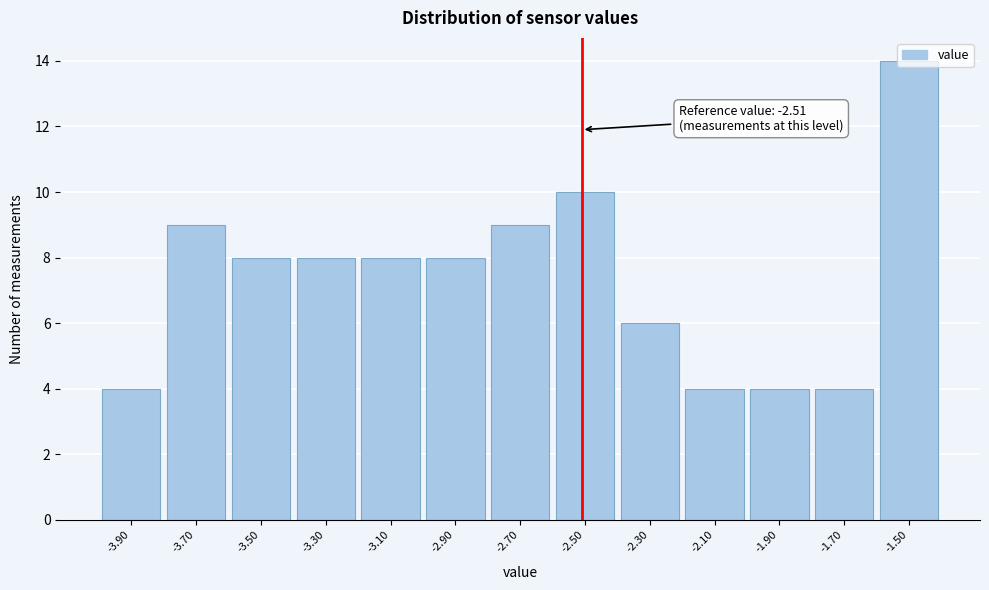

Which range on the x-axis has the tallest bar?

-1.6 to -1.4